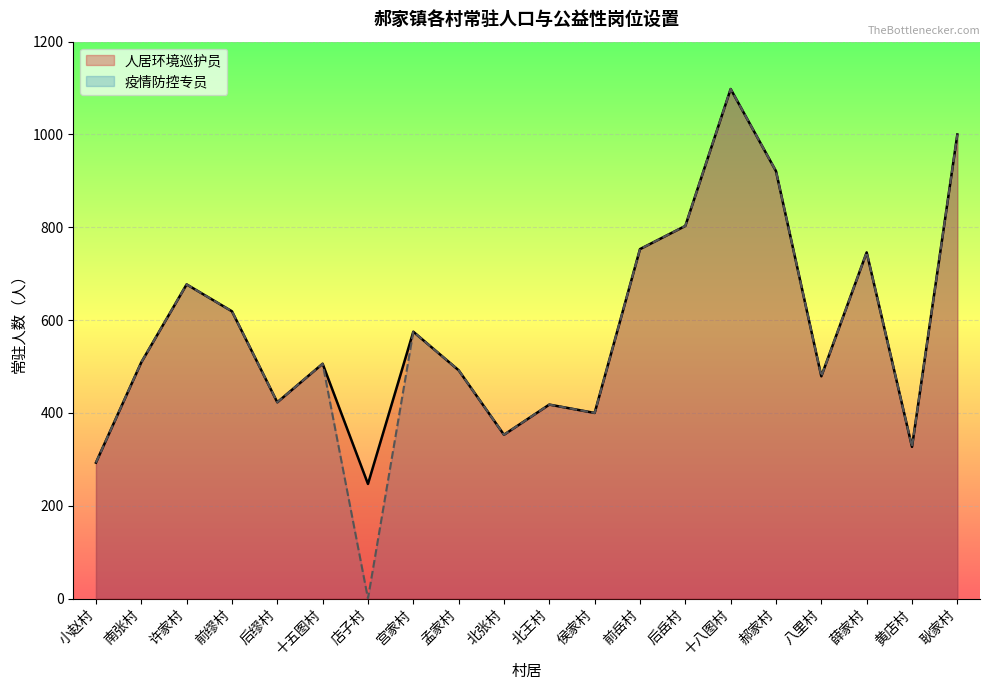

Where is 疫情防控专员 nearest to the value 549?

宫家村